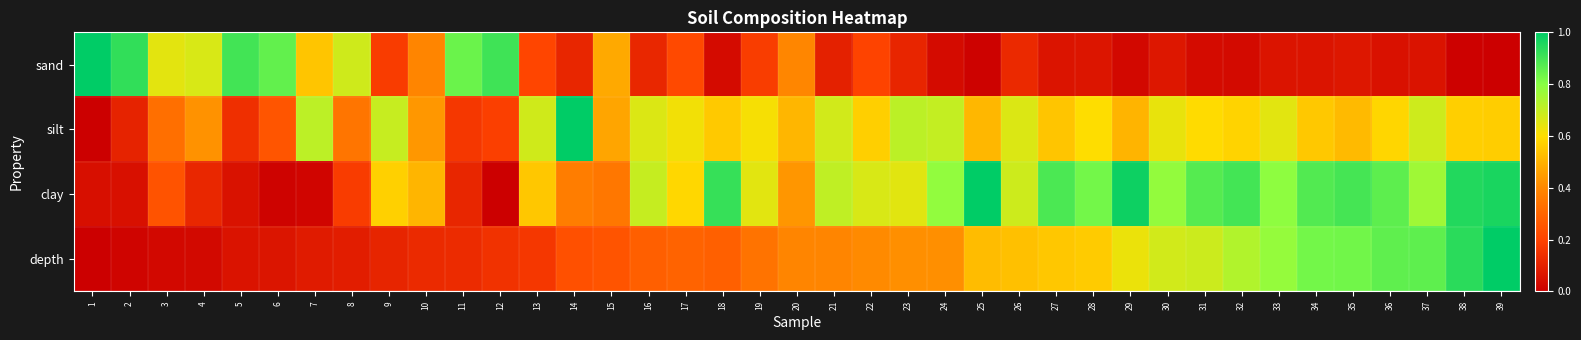

Which series changed the most between 18 and 36?

depth